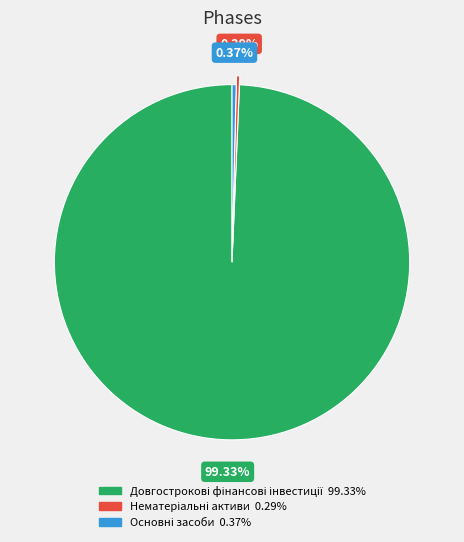

To the nearest percent, what is the average slice percentage?

33%